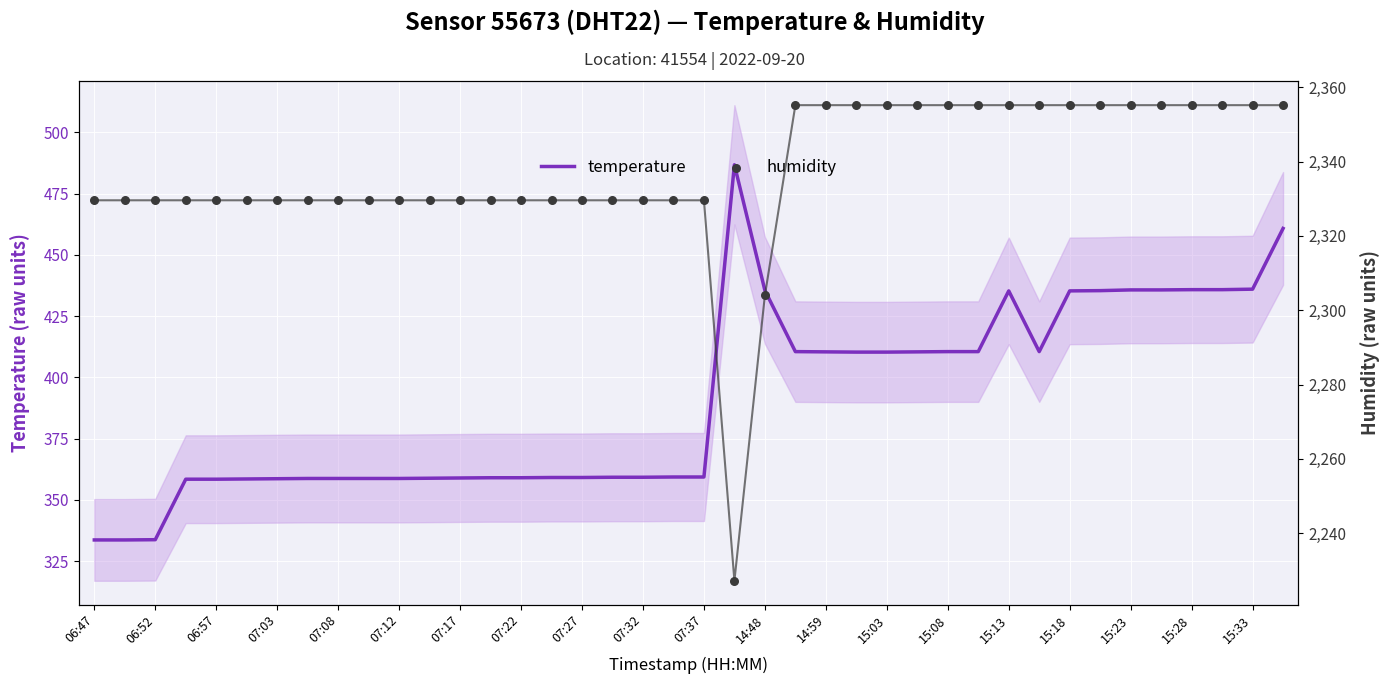

At which category is the sum across all series the highest?

39